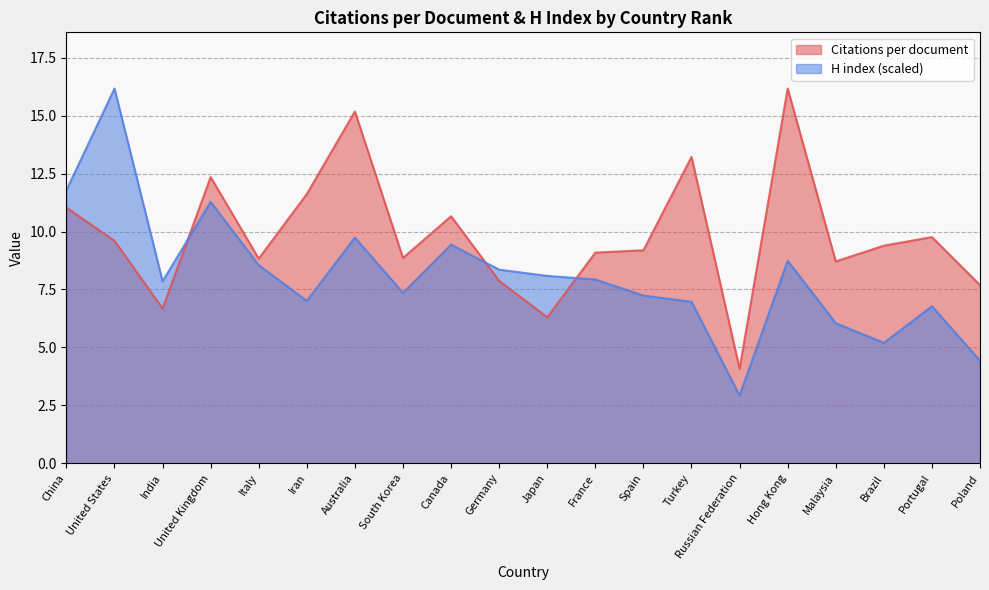

What is the label of the 1st point from the right?

Poland